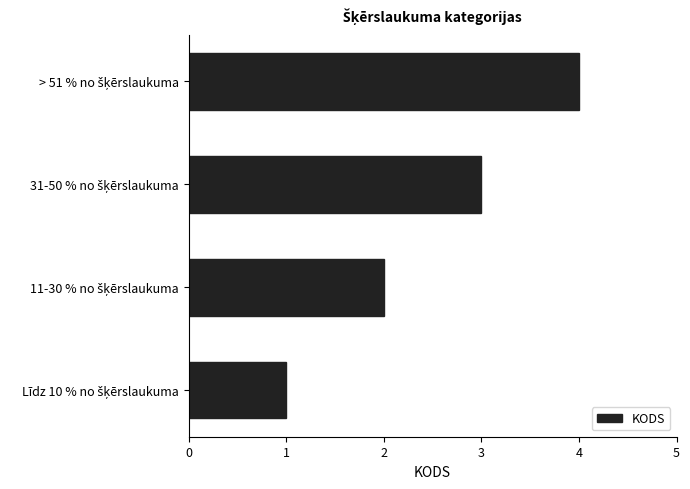

What is the maximum value shown in the chart?

4